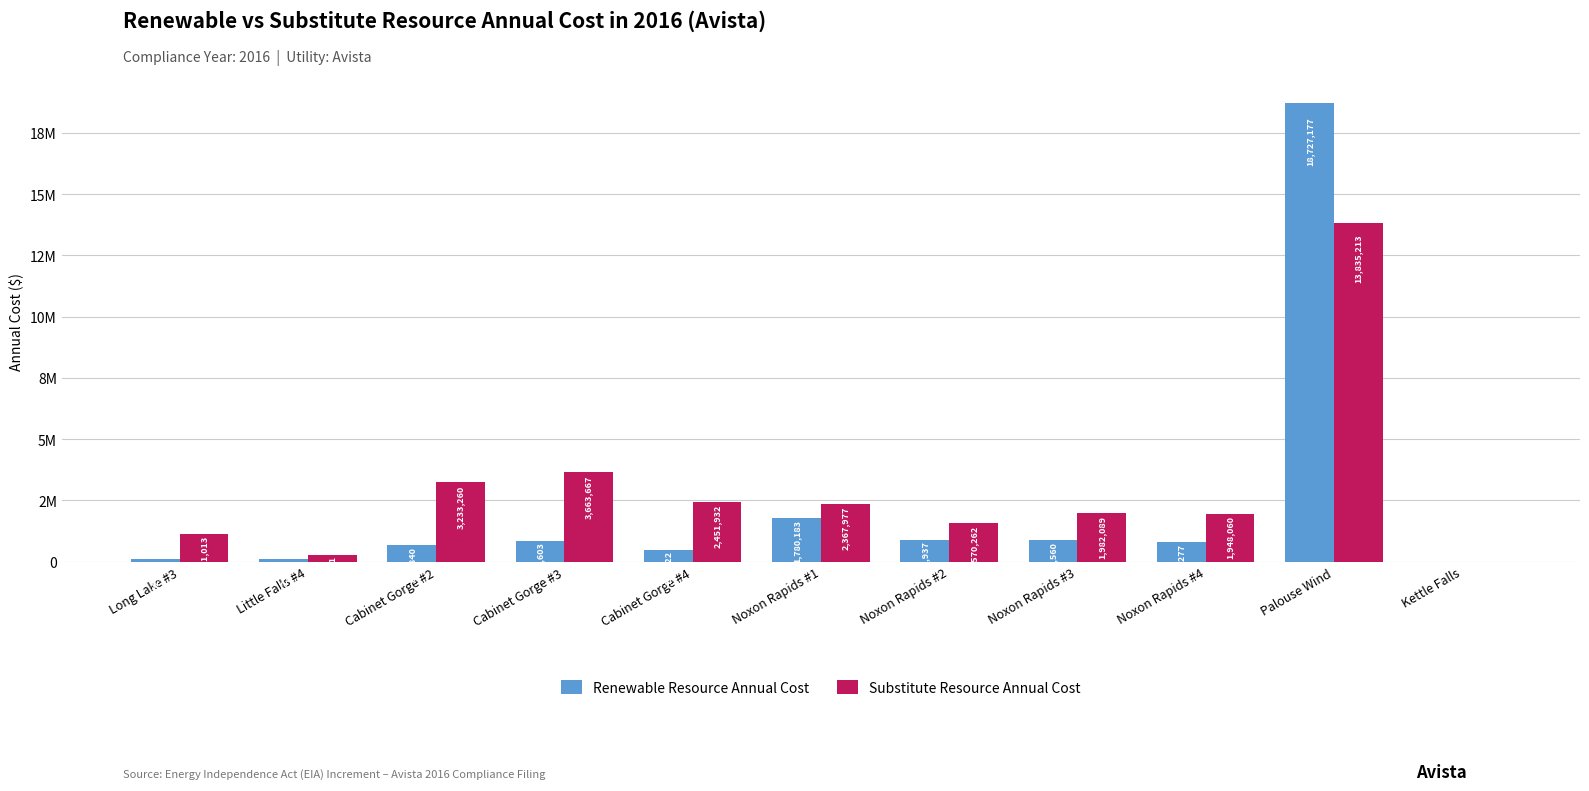

Which series changed the most between Little Falls #4 and Noxon Rapids #3?

Substitute Resource Annual Cost